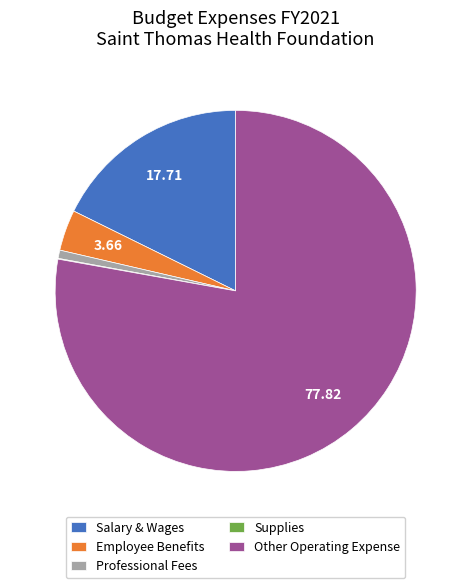

Is the sum of Other Operating Expense and Salary & Wages greater than half?

Yes